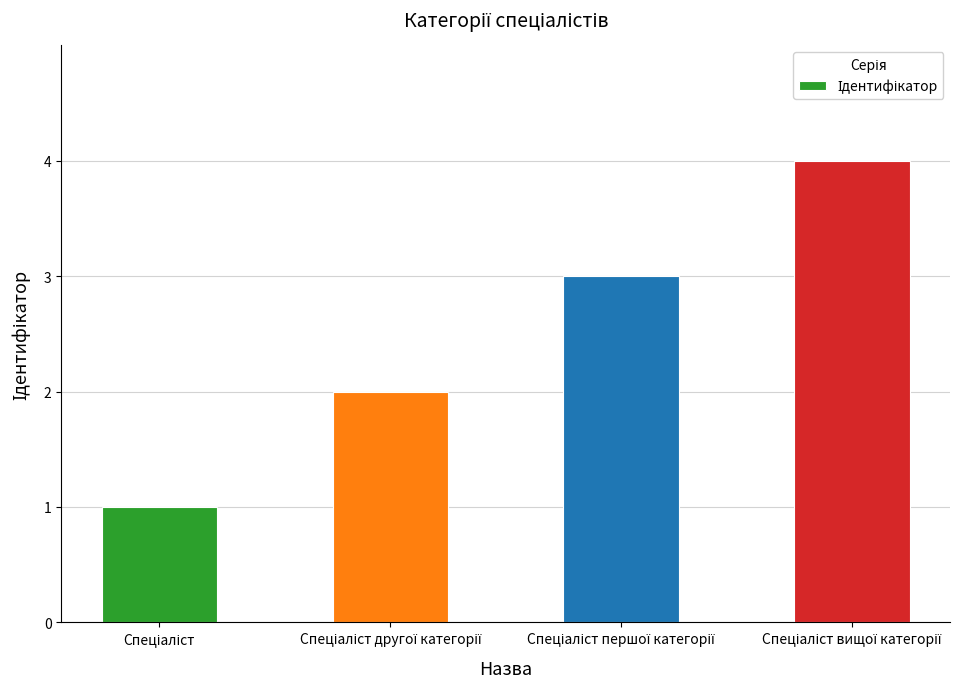

What is the difference between the maximum and second lowest values?

2